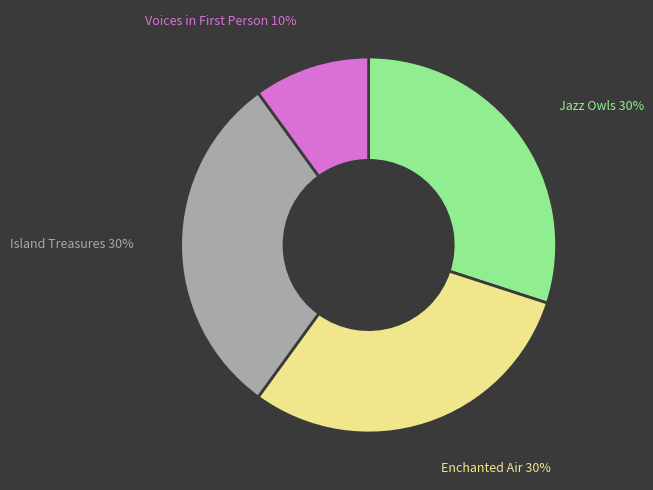

What is the smallest slice in the pie chart?

Voices in First Person